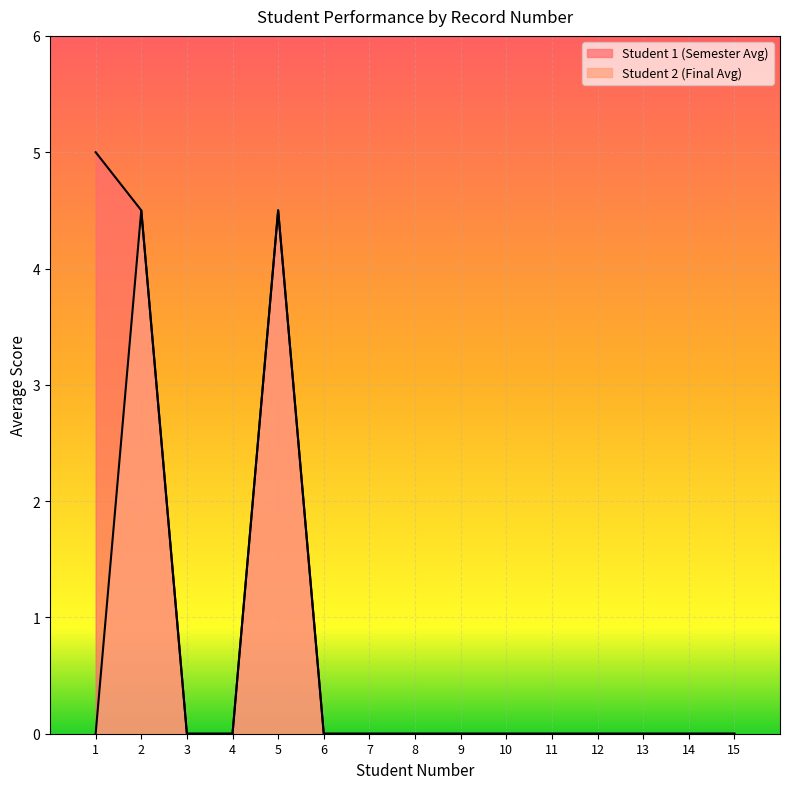

True or false: Student 2 (Final Avg) and Student 1 (Semester Avg) cross at least once.

False